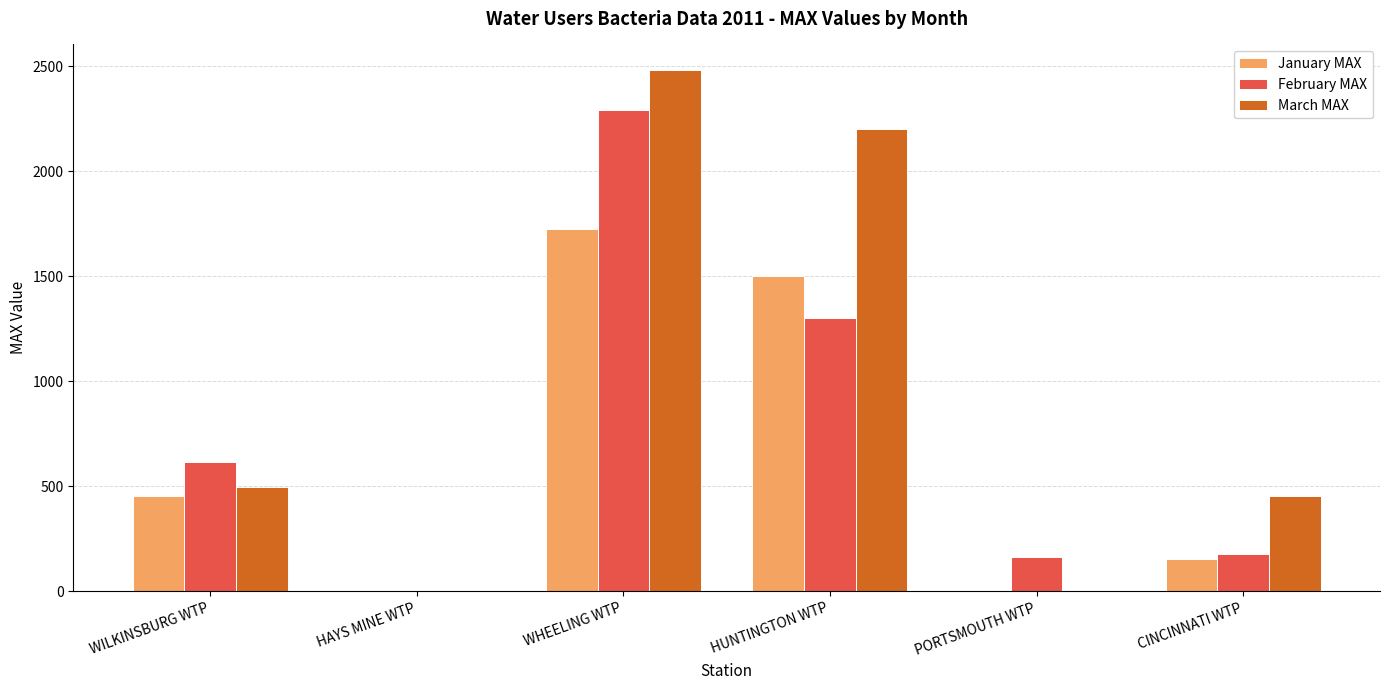

Are the bars grouped side by side (vs. stacked)?

Yes